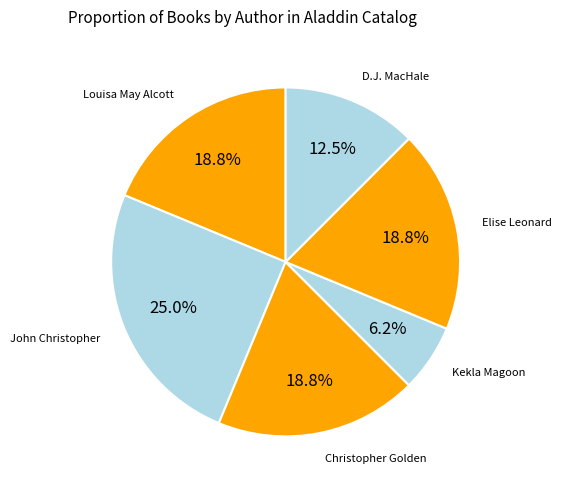

Is there a majority slice in this chart?

No